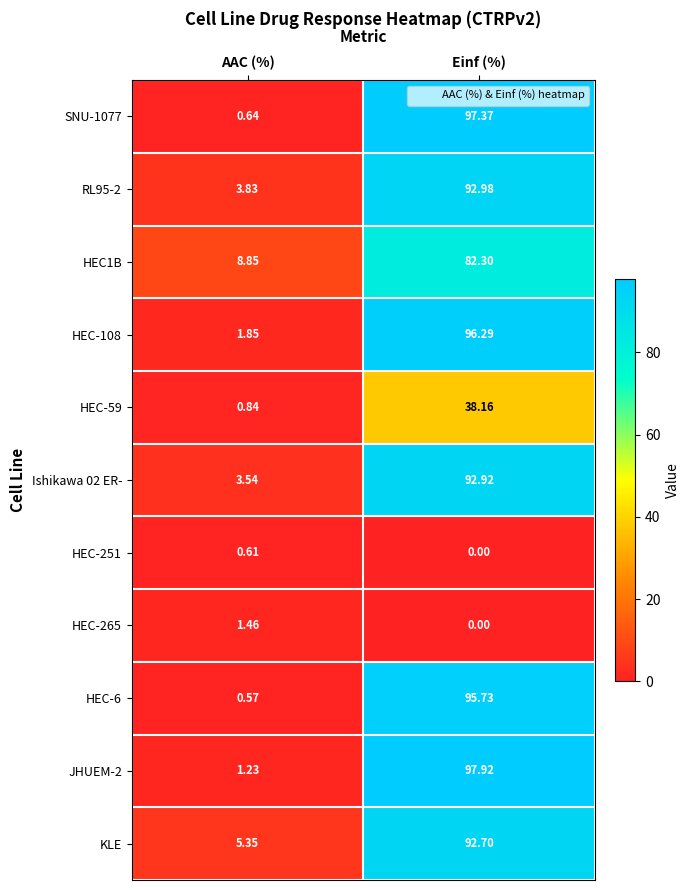

What is the total value across all series at Einf (%)?

786.4